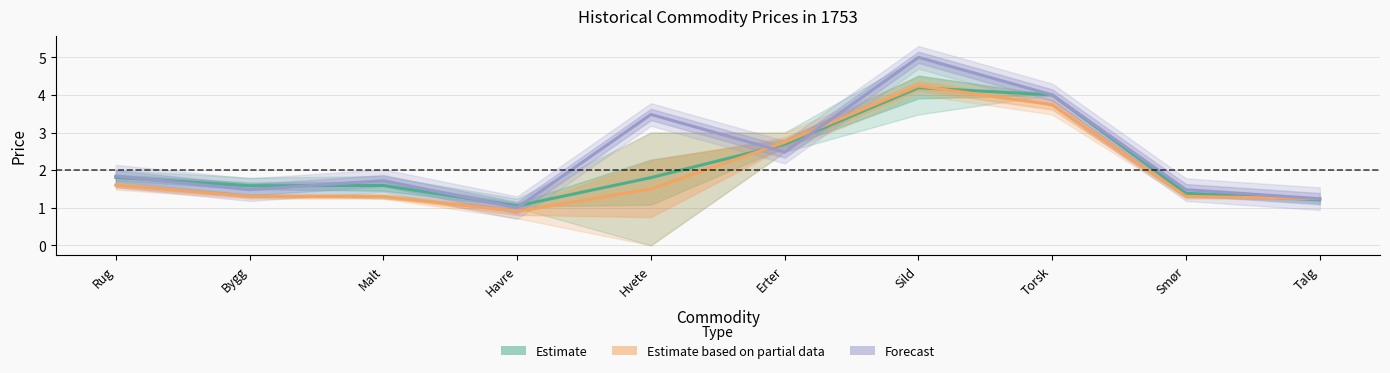

Is this an area chart (filled region under the line)?

No